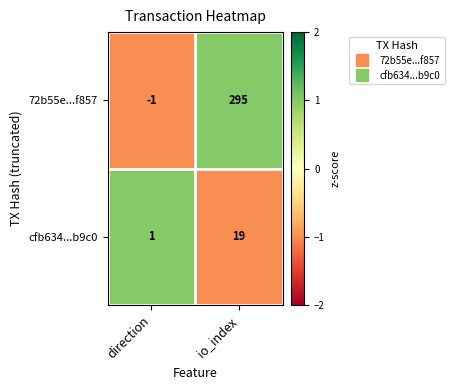

List the series in order of their peak value, lowest first.

cfb634...b9c0, 72b55e...f857